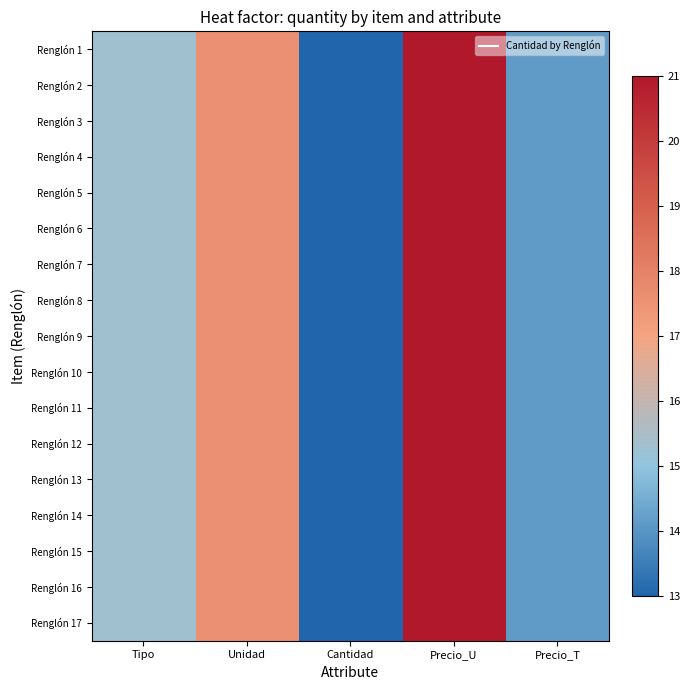

At which category does the chart reach its minimum across all series?

Cantidad